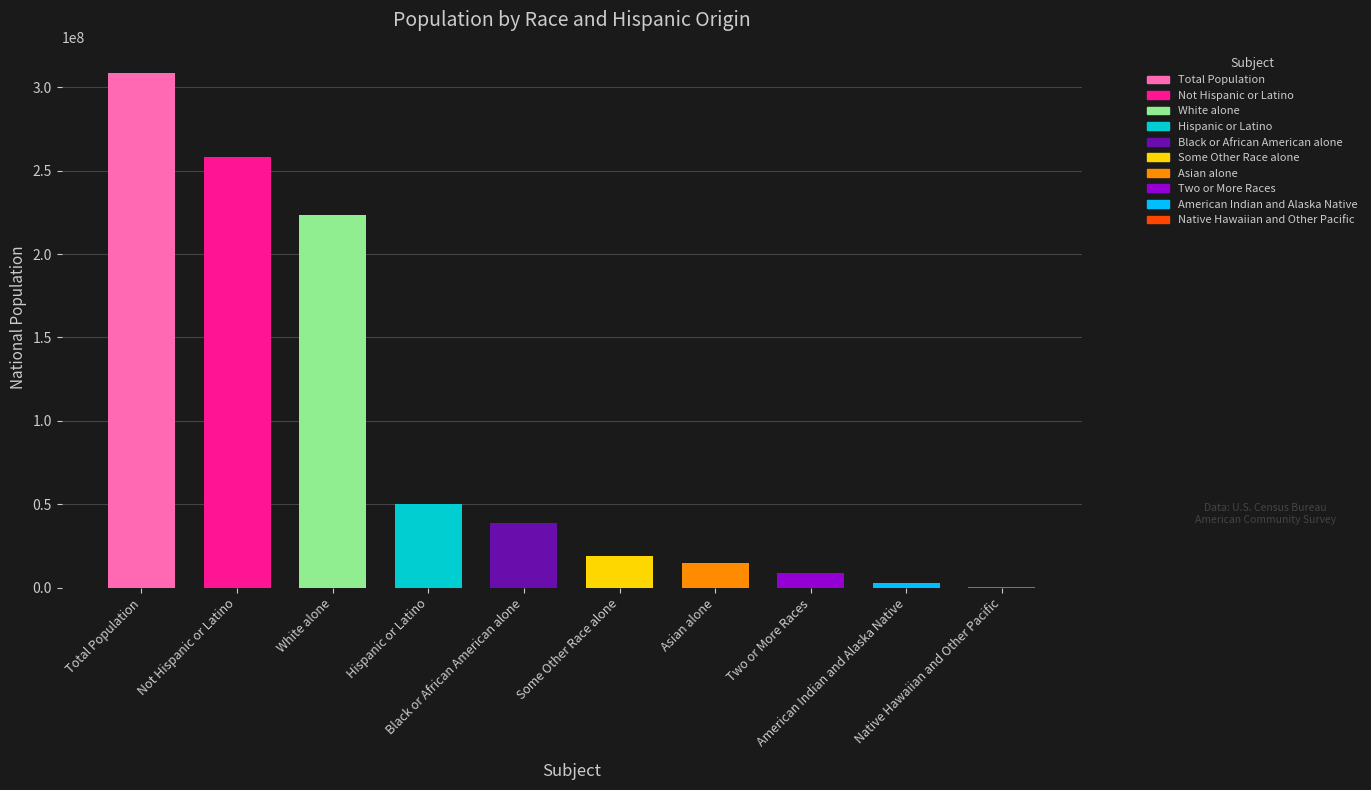

Which series changed the most between Black or African American alone and Not Hispanic or Latino?

National